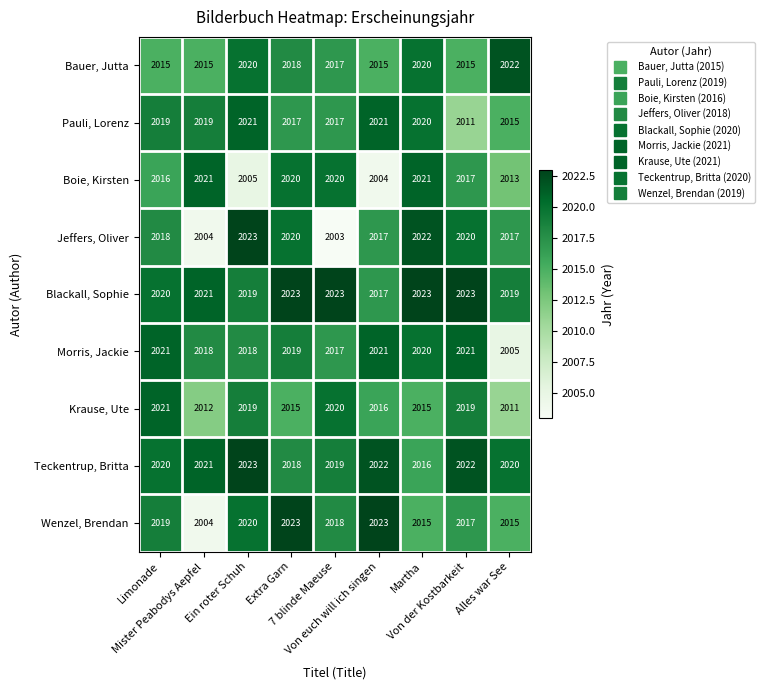

Which series has the largest total across all categories?

Blackall, Sophie